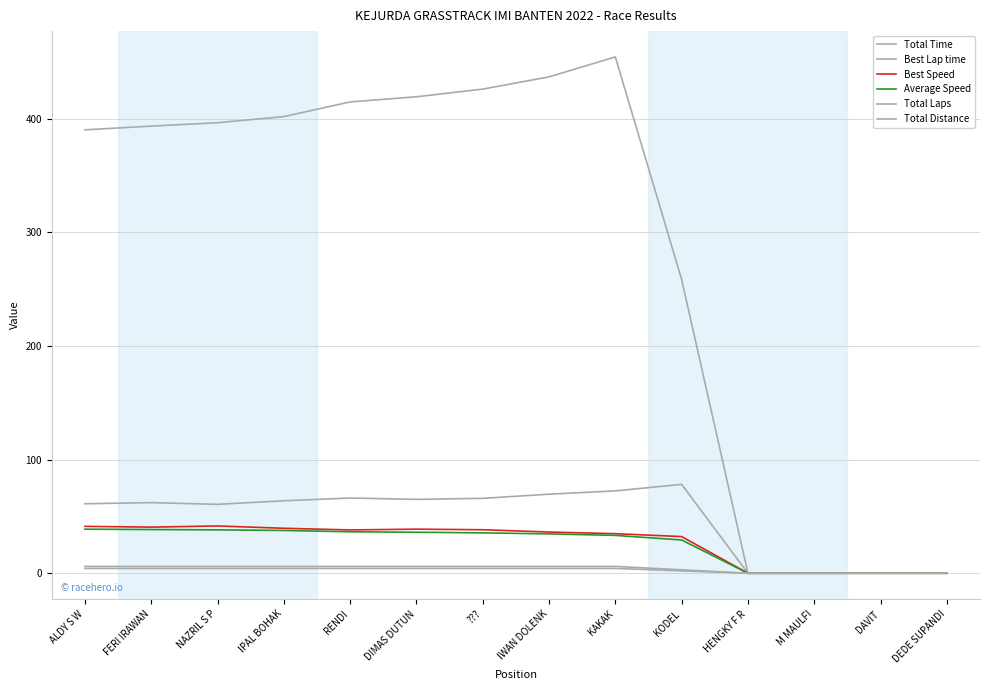

At how many categories does at least one series exceed 226?

10